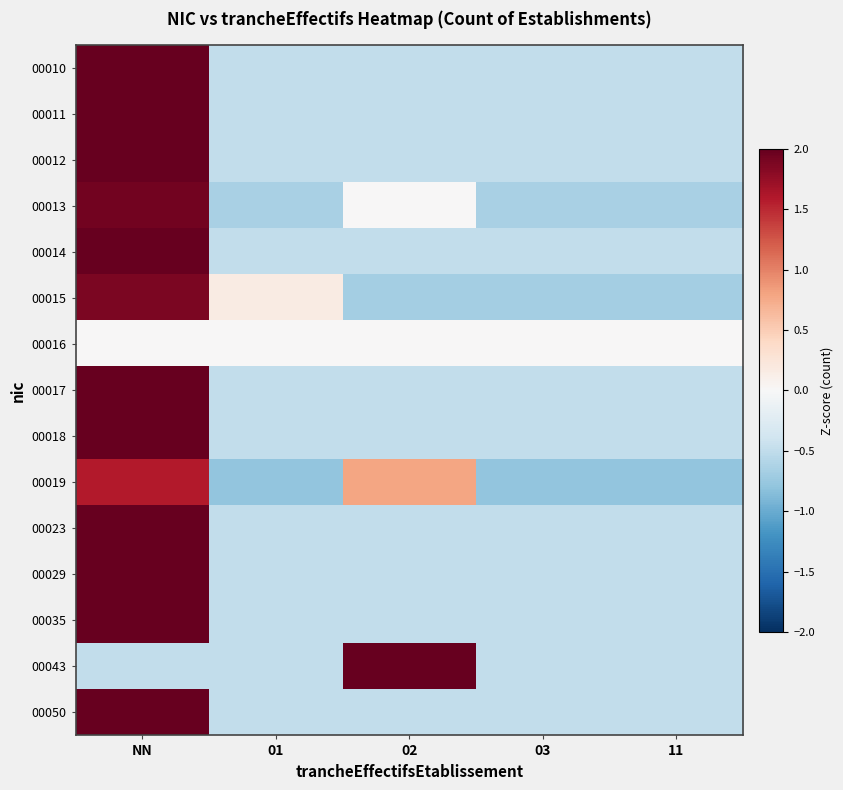

At which category is the sum across all series the highest?

NN